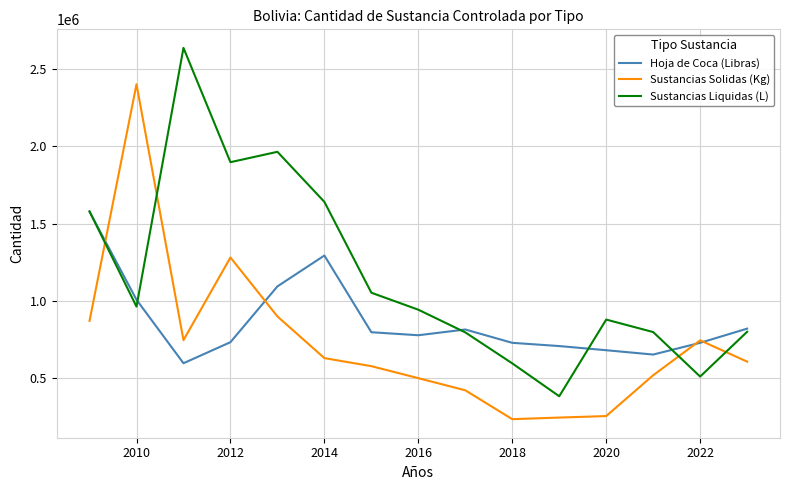

Which series has the largest total across all categories?

Sustancias Liquidas (L)